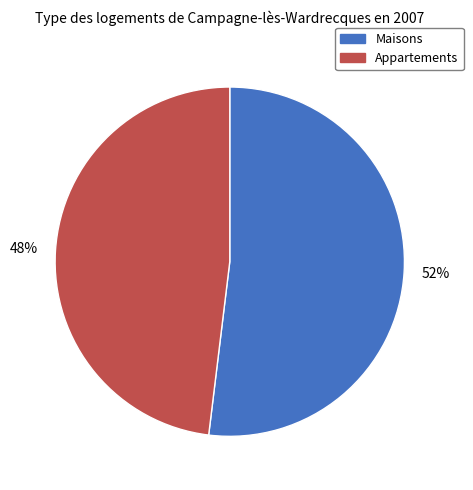

To the nearest percent, what is the average slice percentage?

50%